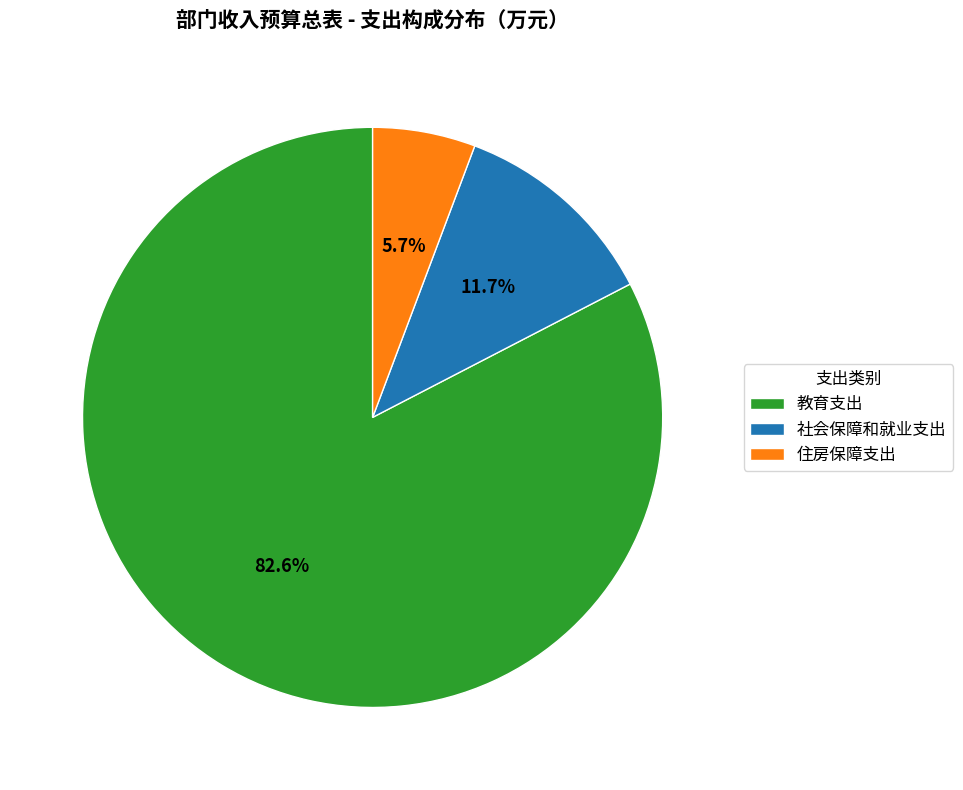

Is 住房保障支出 the majority of the pie?

No